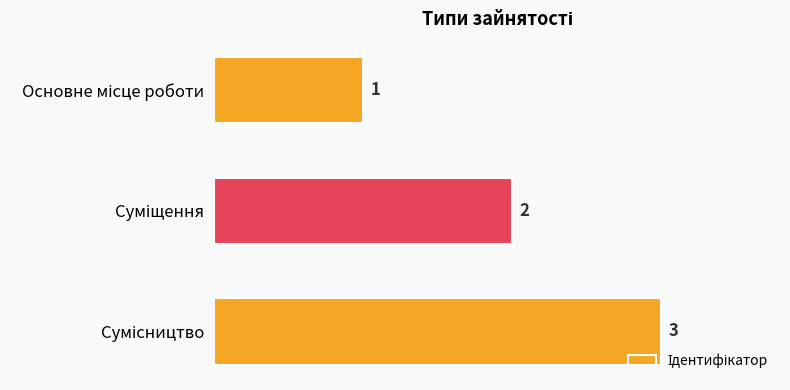

How many distinct data groups are displayed?

1